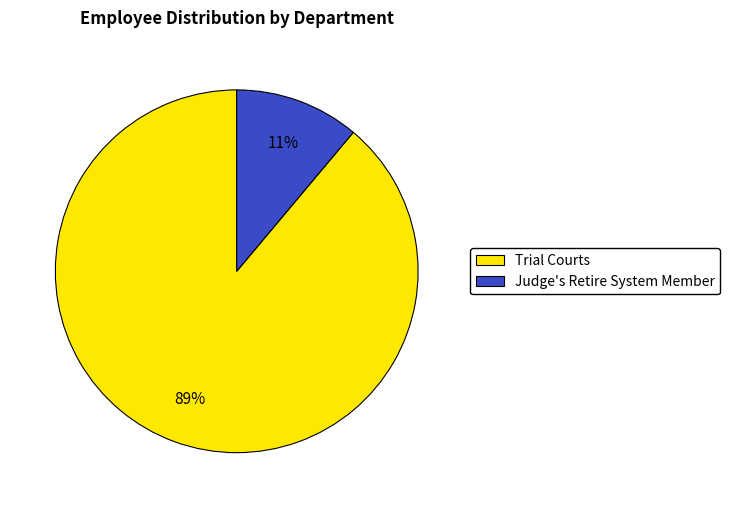

Count the number of slices in the pie.

2